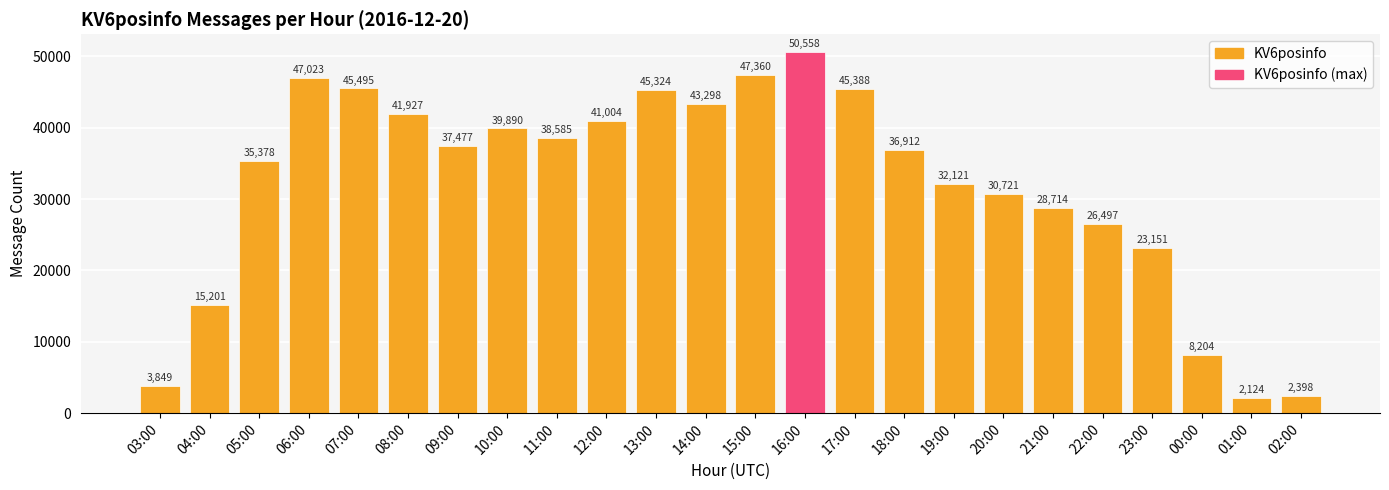

Does the chart contain any negative values?

No